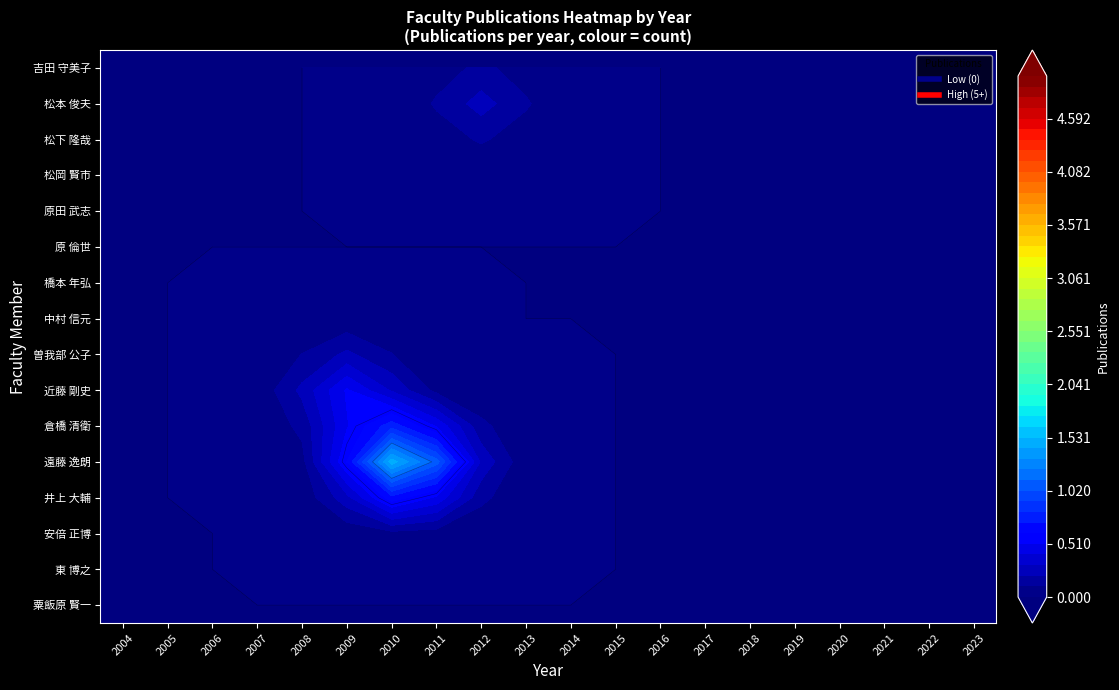

Which series has the largest total across all categories?

遠藤 逸朗